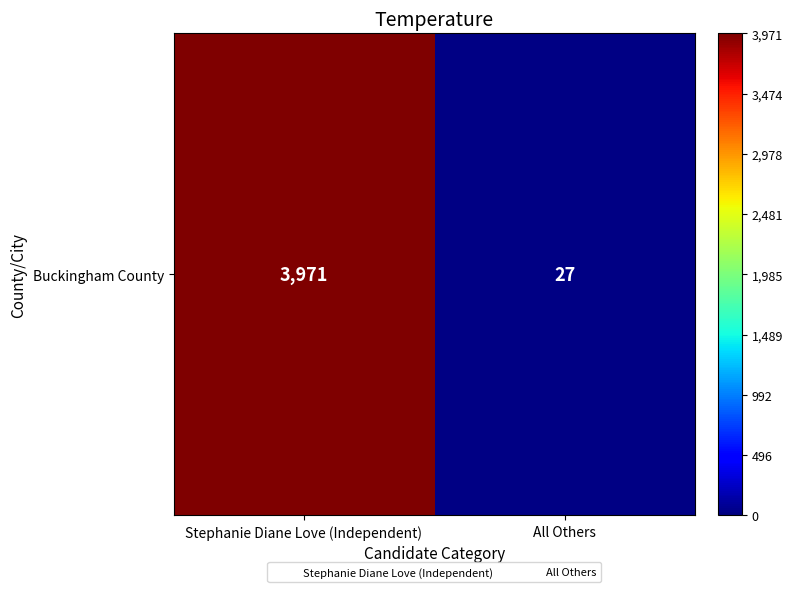

Is it true that the value at Stephanie Diane Love (Independent) is 2176?

False